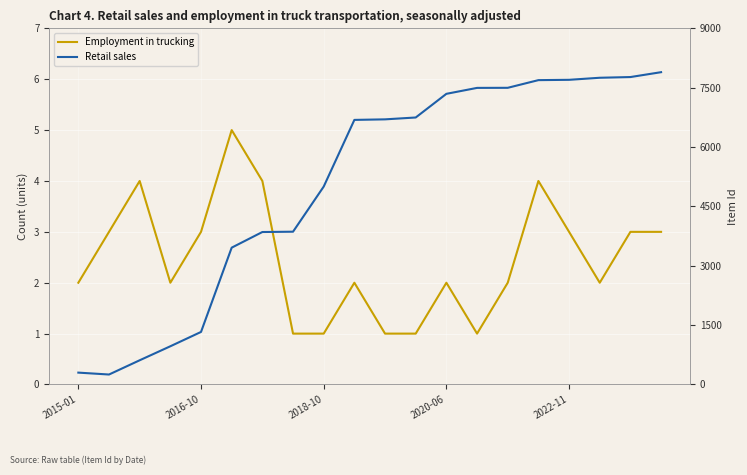

How many Employment in trucking values are between 2 and 3?

11